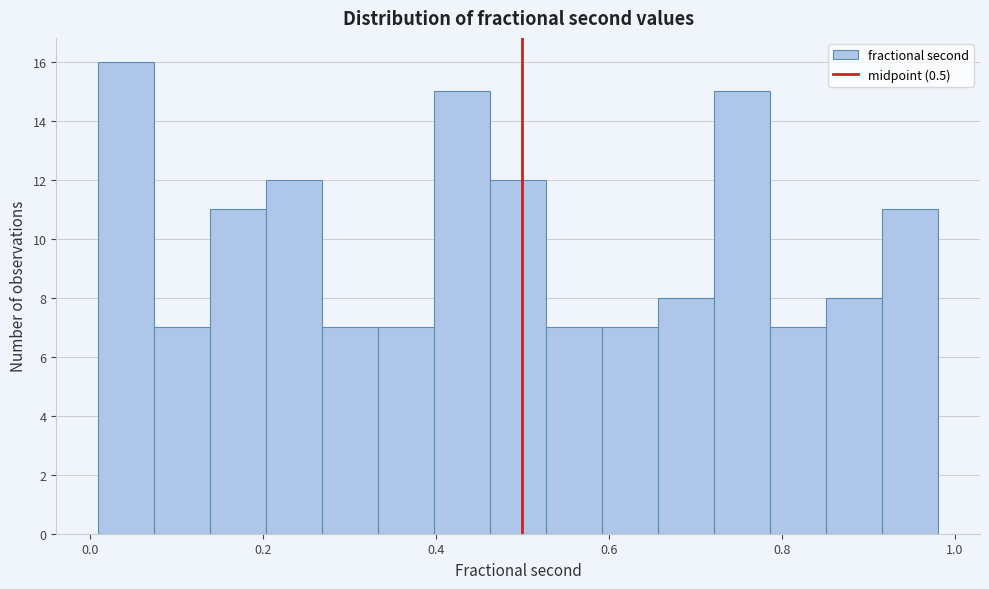

Around what value on the x-axis is the tallest bar? Give the approximate position of its centre, as read against the axis.

0.04